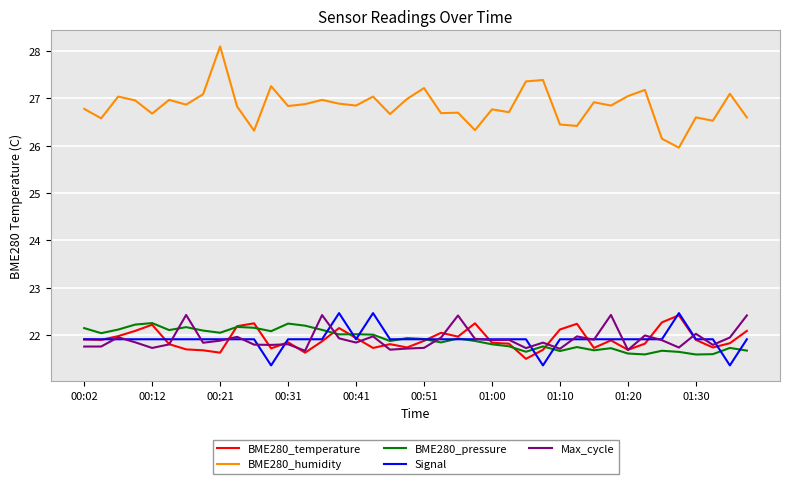

What is the minimum value for BME280_humidity?

26.0